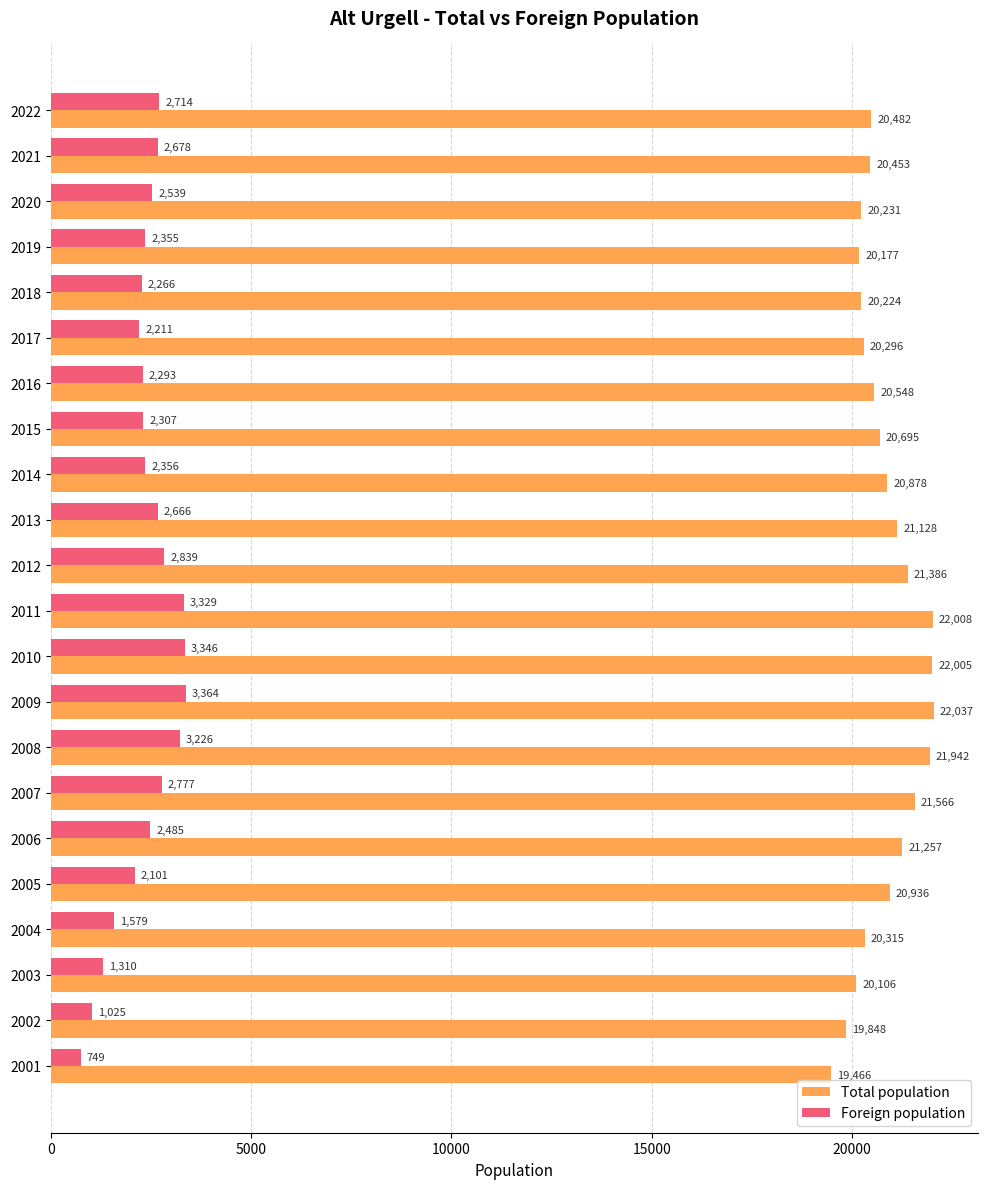

How many data points in Foreign population are less than 2485?

11